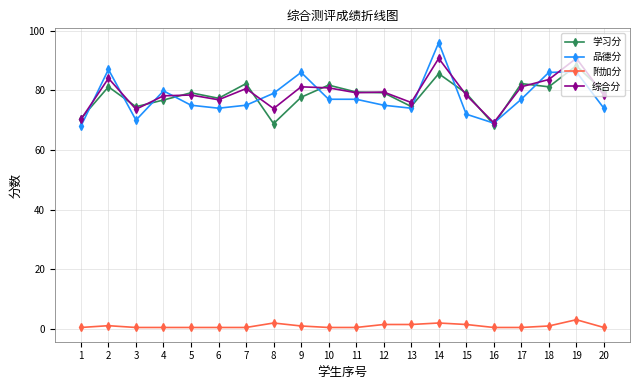

Does the chart have visible grid lines?

Yes